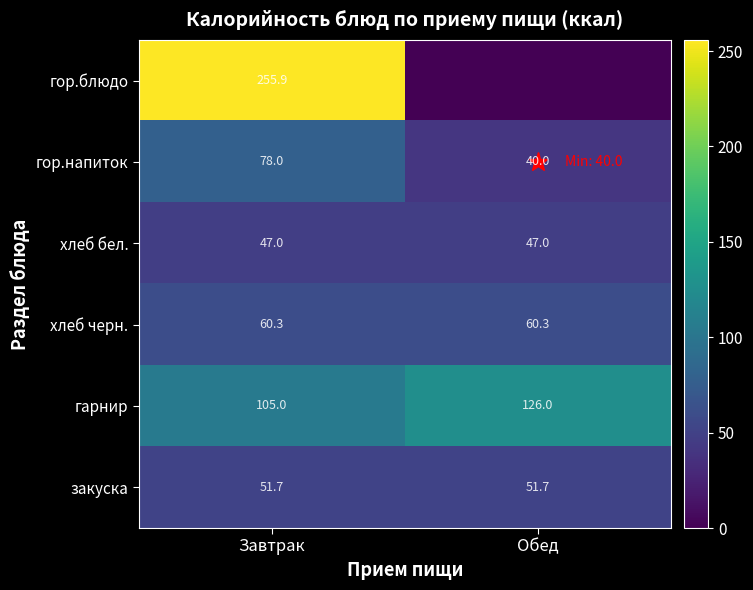

Rank the categories by гор.напиток value from lowest to highest.

Обед, Завтрак